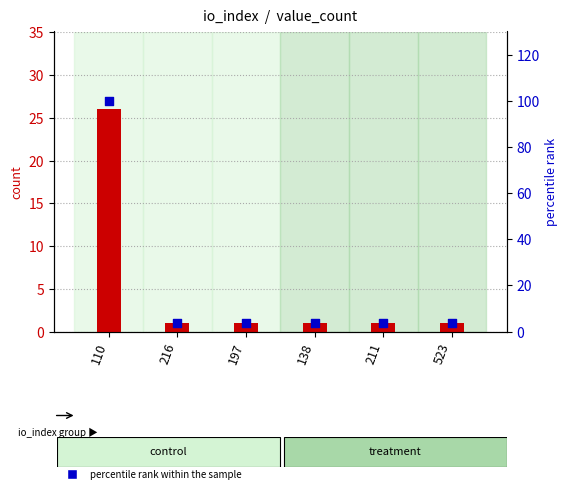

At how many categories does at least one series exceed 17?

1